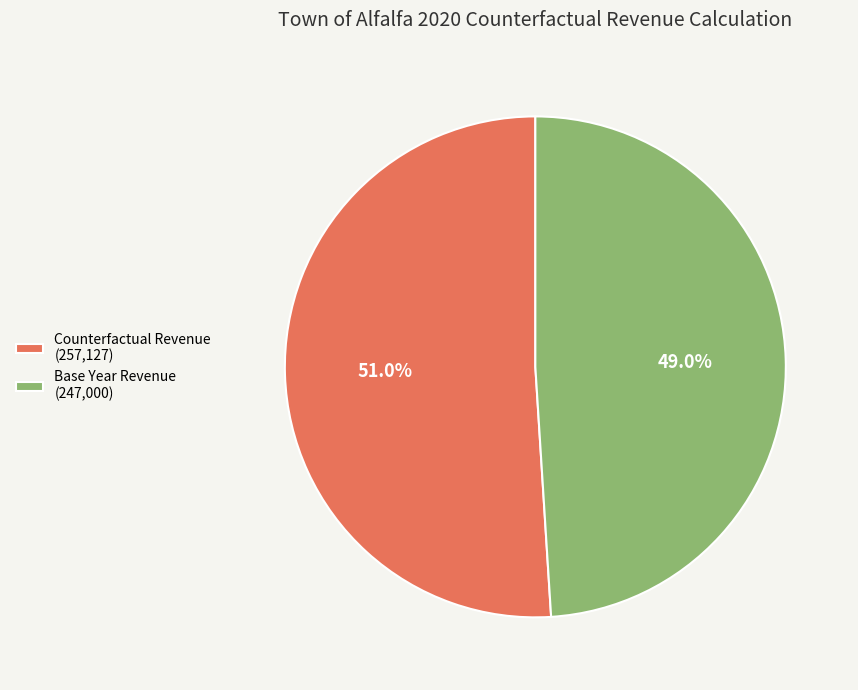

Which slice is the largest?

Counterfactual Revenue